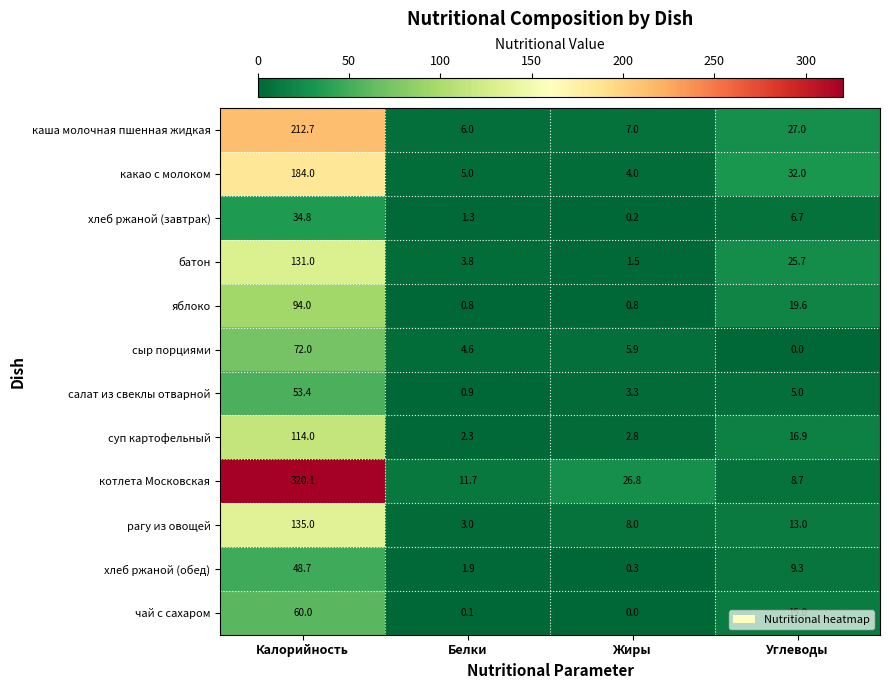

Is it true that сыр порциями equals -26.5 at Углеводы?

False